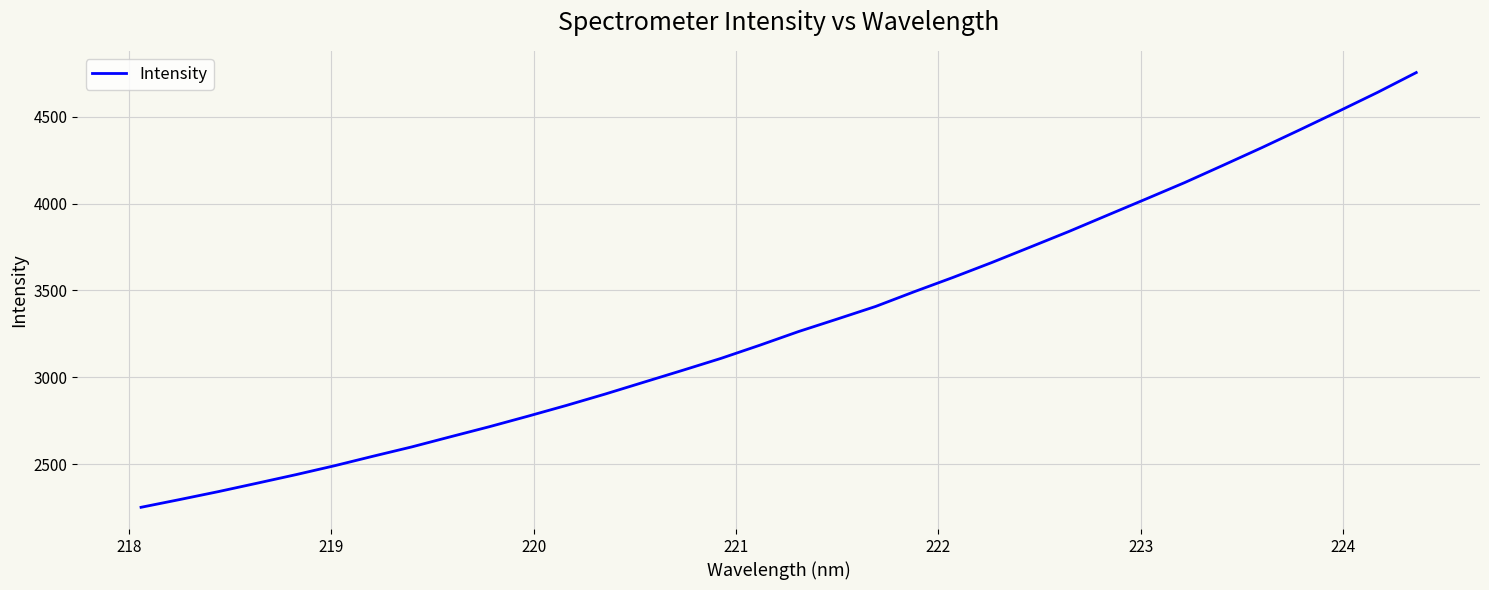

What is the average value?

3318.9